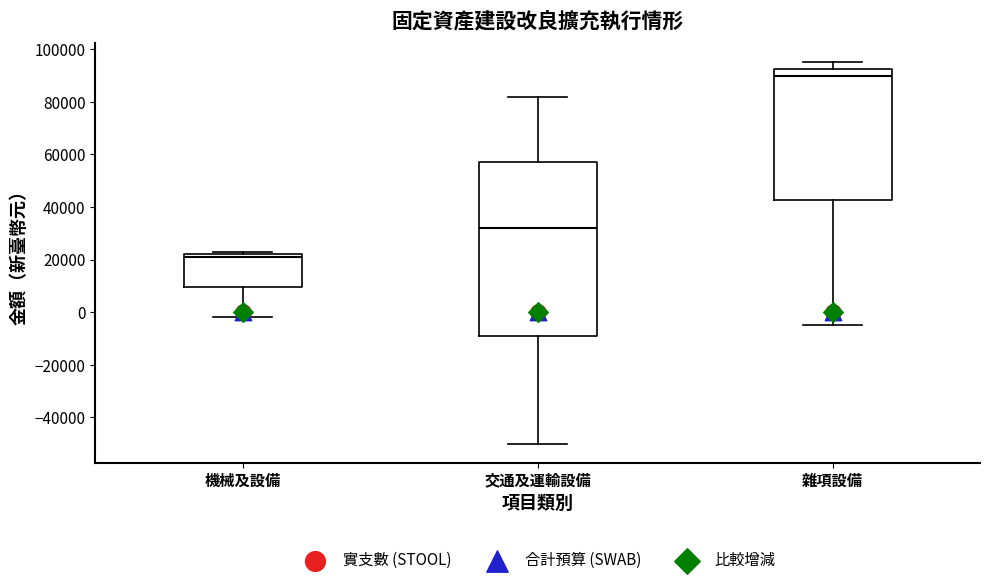

Where is the lower edge of the box for 機械及設備 on the y-axis? The values are not printed on the chart, so give them approximately, as read against the axis.

10000